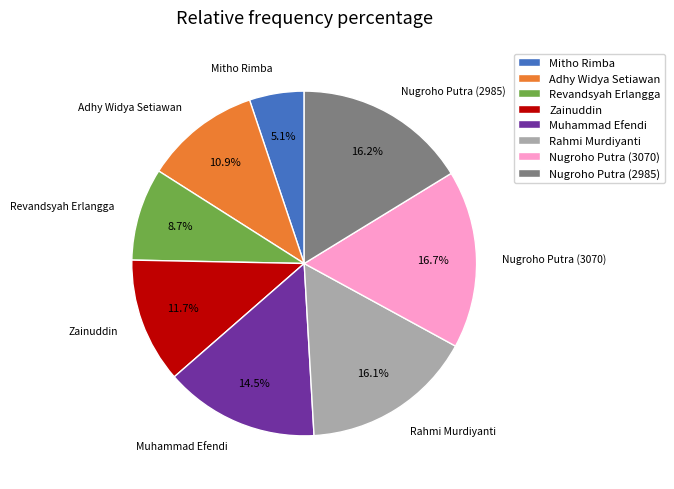

To the nearest percent, what is the difference between the Zainuddin and Muhammad Efendi slice percentages?

3%